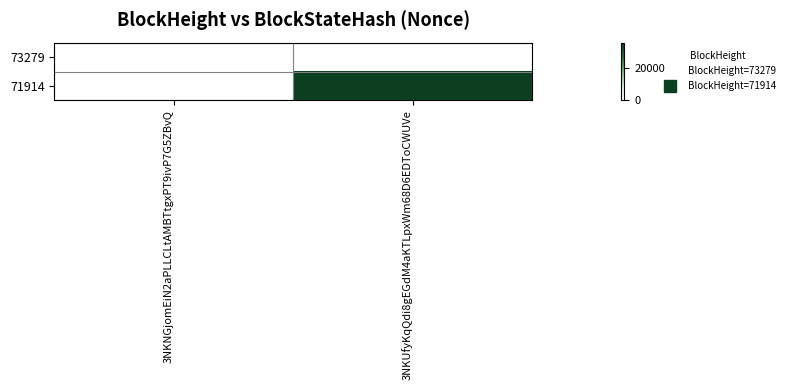

Reading right to left, transcribe all the data shown in this chart.

73279: 3NKUfyKqQdi8gEGdM4aKTLpxWm68D6EDToCWUVe=0	3NKNGjomEiN2aPLLCLtAMBTtgxPT9ivP7G5ZBvQ=0
71914: 3NKUfyKqQdi8gEGdM4aKTLpxWm68D6EDToCWUVe=35834	3NKNGjomEiN2aPLLCLtAMBTtgxPT9ivP7G5ZBvQ=0